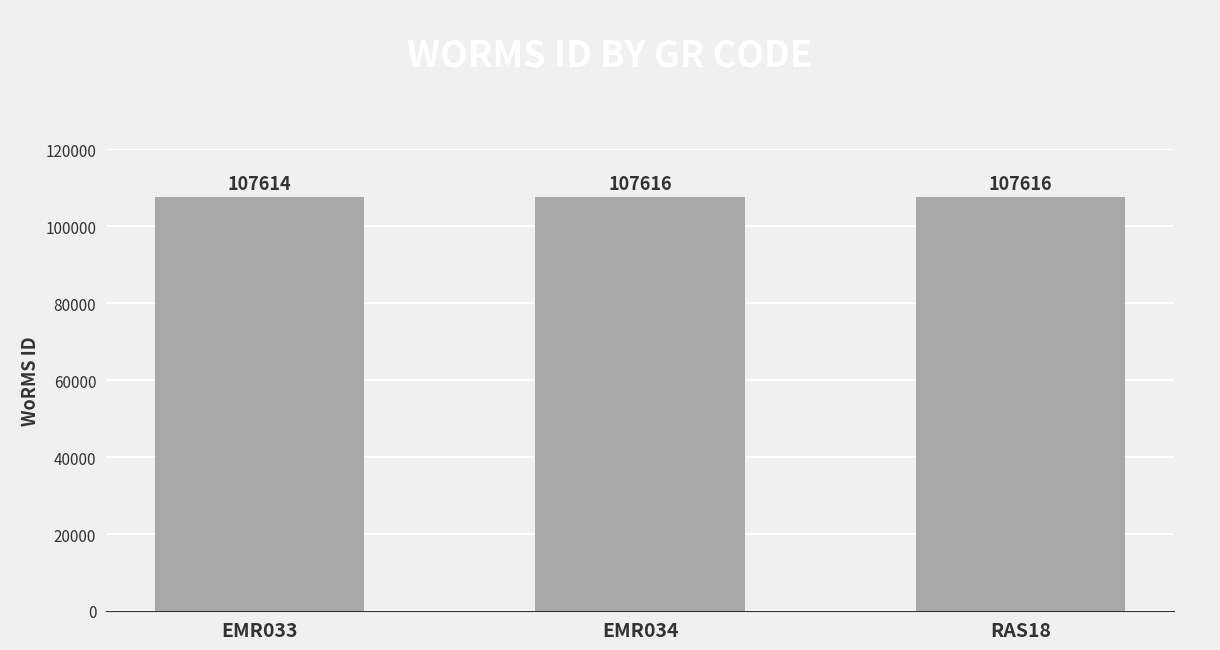

What is the minimum value shown in the chart?

107614